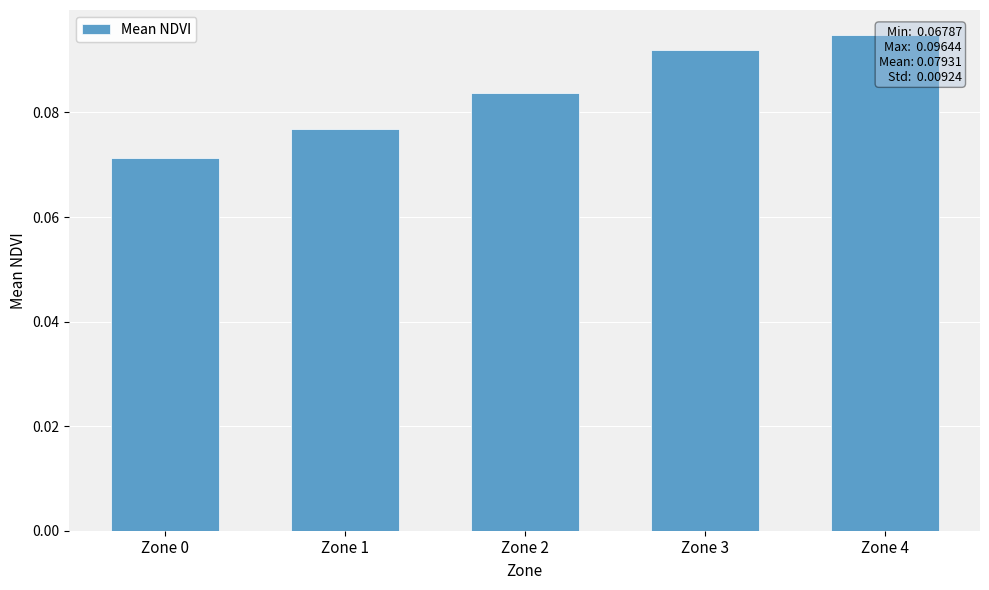

Reading left to right, transcribe all the data shown in this chart.

0.1	0.1	0.1	0.1	0.1